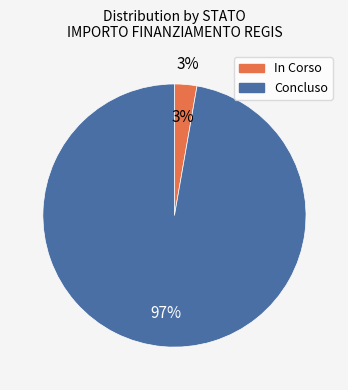

To the nearest percent, what portion does 28 represent?

3%